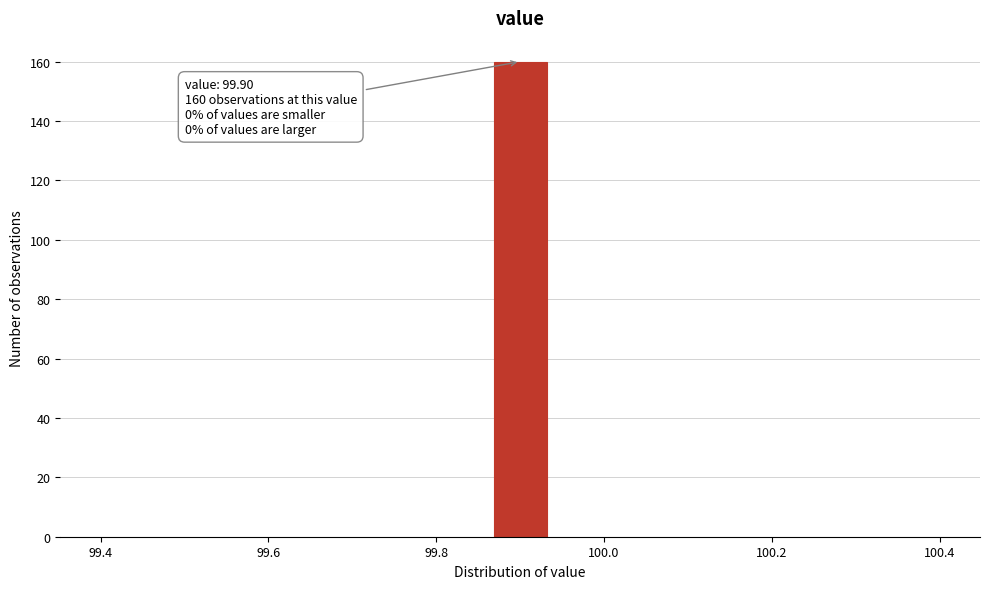

Around what value on the x-axis is the tallest bar? Give the approximate position of its centre, as read against the axis.

99.90